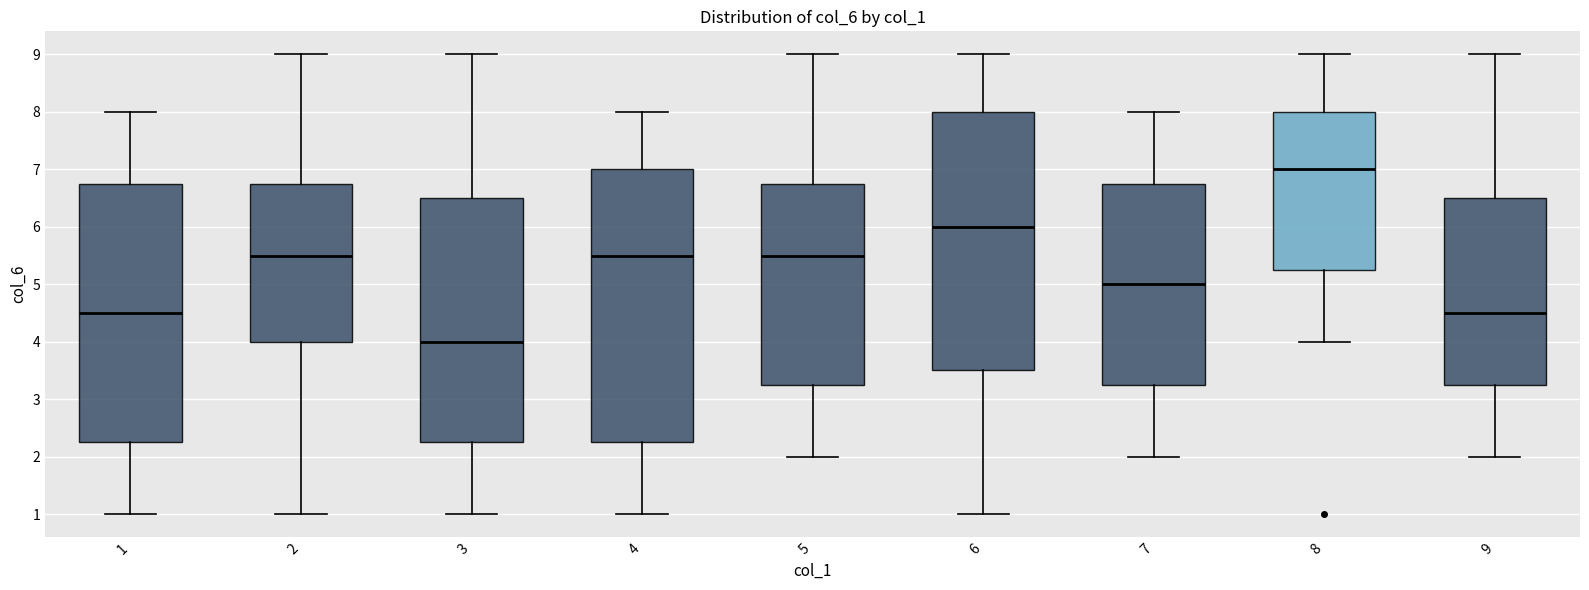

Reading left to right, read every box against the y-axis: the position of its median line, the range the box covers, and the ends of its whiskers. The values are not printed on the chart, so give them approximately, as read against the axis.

1: median 4.5, box 2.3 to 6.8, whiskers 1.0 to 8.0
2: median 5.5, box 4.0 to 6.8, whiskers 1.0 to 9.0
3: median 4.0, box 2.3 to 6.5, whiskers 1.0 to 9.0
4: median 5.5, box 2.3 to 7.0, whiskers 1.0 to 8.0
5: median 5.5, box 3.3 to 6.8, whiskers 2.0 to 9.0
6: median 6.0, box 3.5 to 8.0, whiskers 1.0 to 9.0
7: median 5.0, box 3.3 to 6.8, whiskers 2.0 to 8.0
8: median 7.0, box 5.3 to 8.0, whiskers 4.0 to 9.0
9: median 4.5, box 3.3 to 6.5, whiskers 2.0 to 9.0